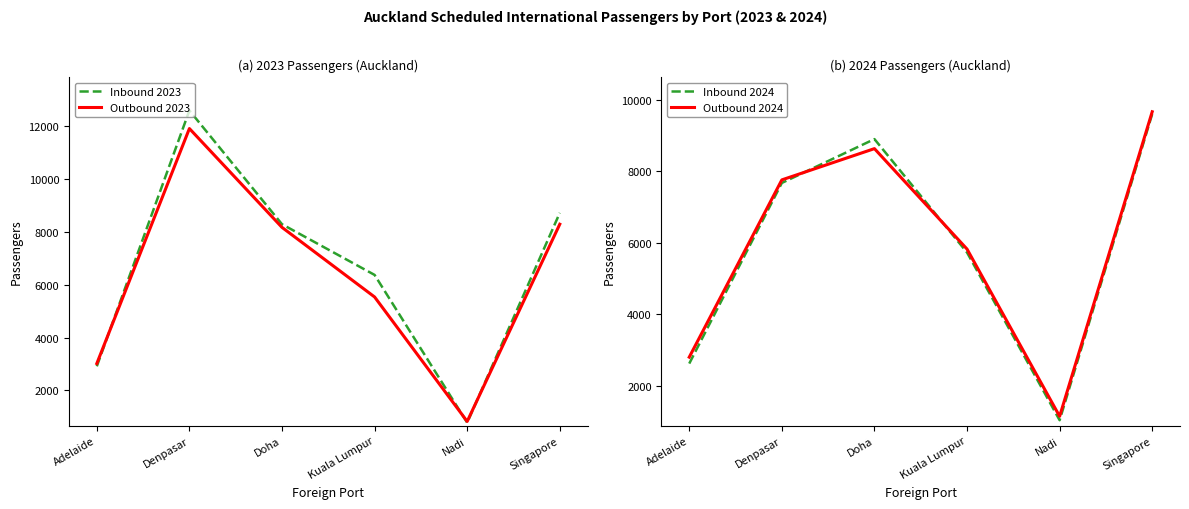

What is the spread (max minus min) of values at Nadi?

360